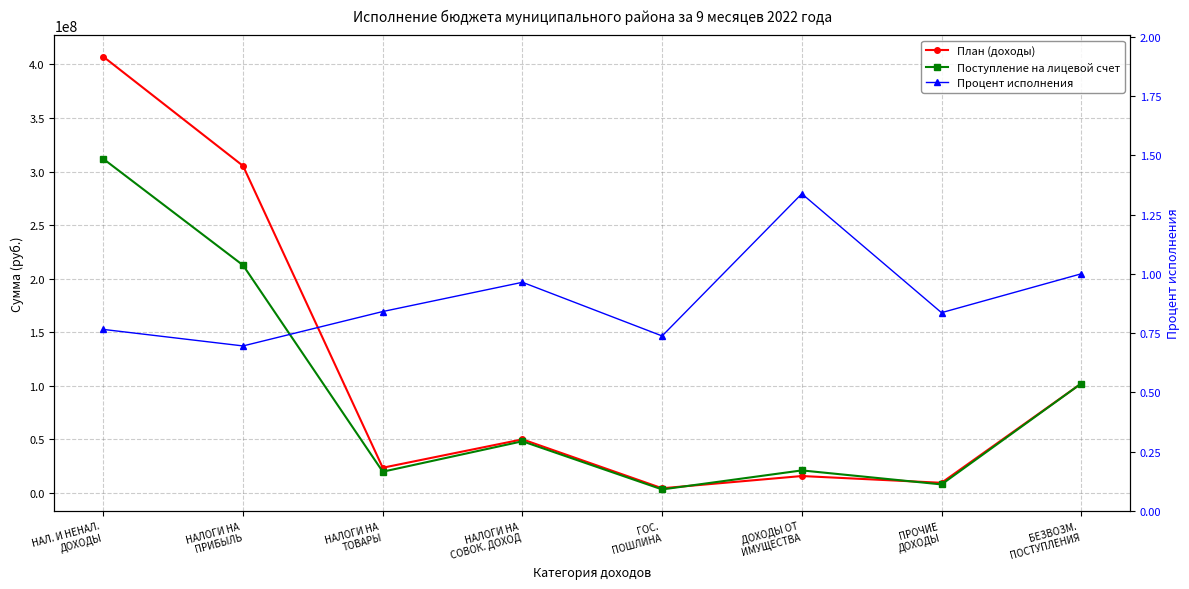

Where is Поступление на лицевой счет nearest to the value 157432015?

НАЛОГИ НА
ПРИБЫЛЬ